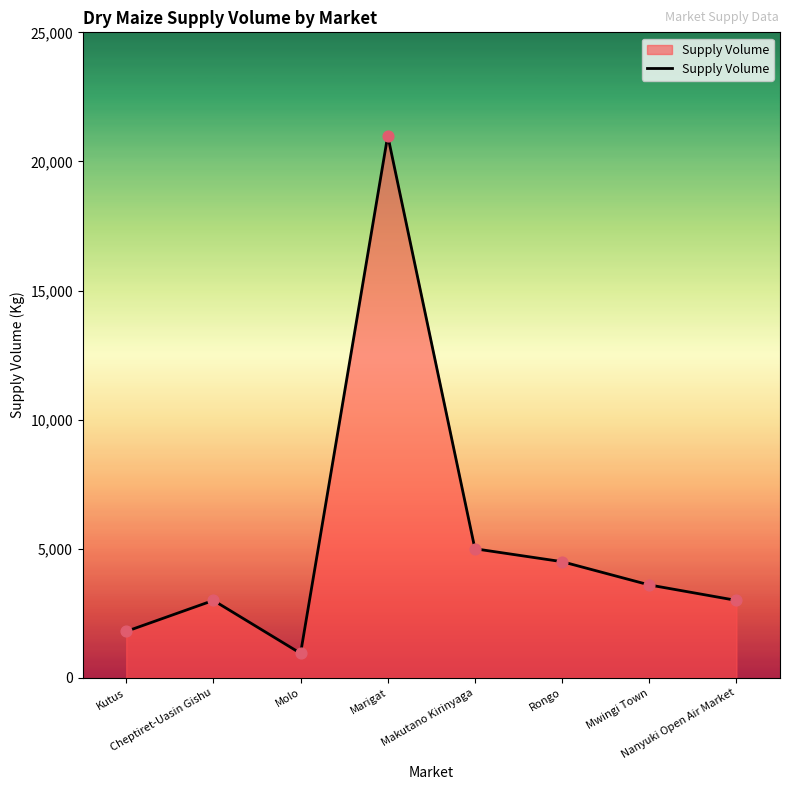

What is the change in value from Makutano Kirinyaga to Rongo?

-500